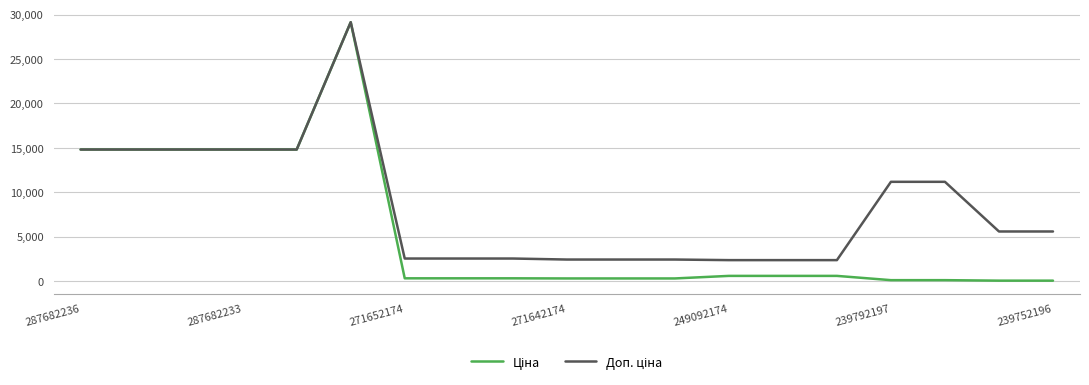

What is the greatest value displayed?

29152.3